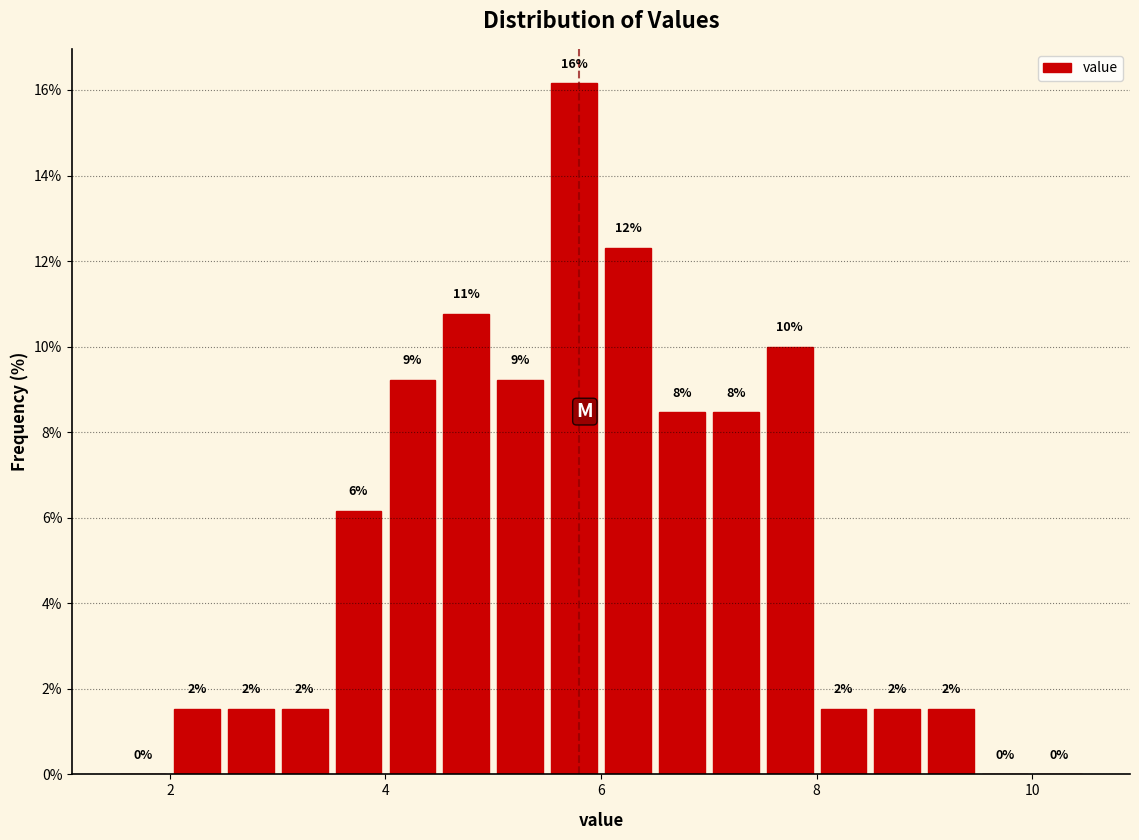

Read against the x-axis, roughly where is the centre of the tallest bar?

5.8